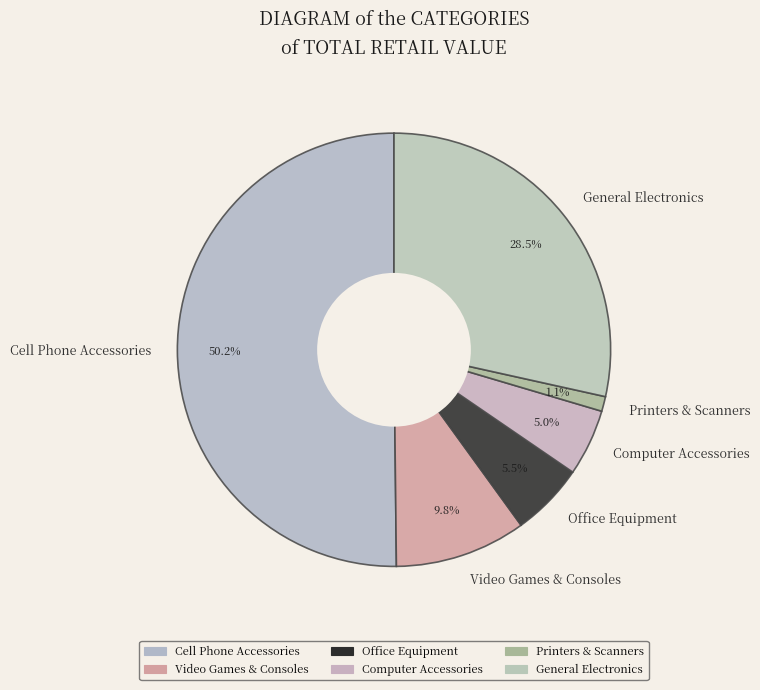

Which has a higher value, Printers & Scanners or Cell Phone Accessories?

Cell Phone Accessories